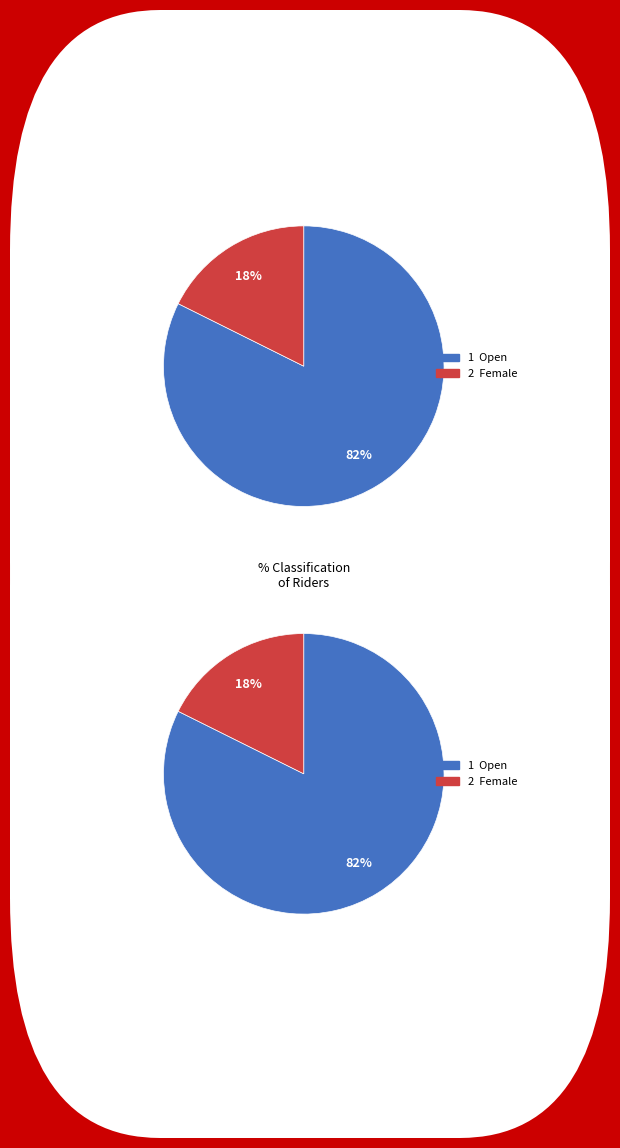

Is it true that Female is 23% of the pie?

False